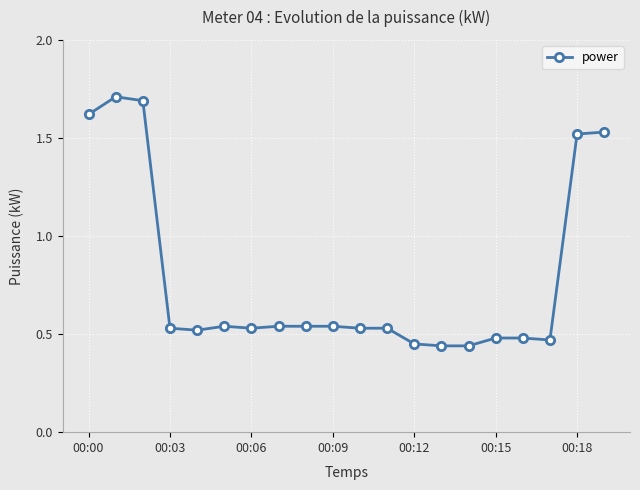

True or false: there are more than 1 points higher than both neighbors.

True